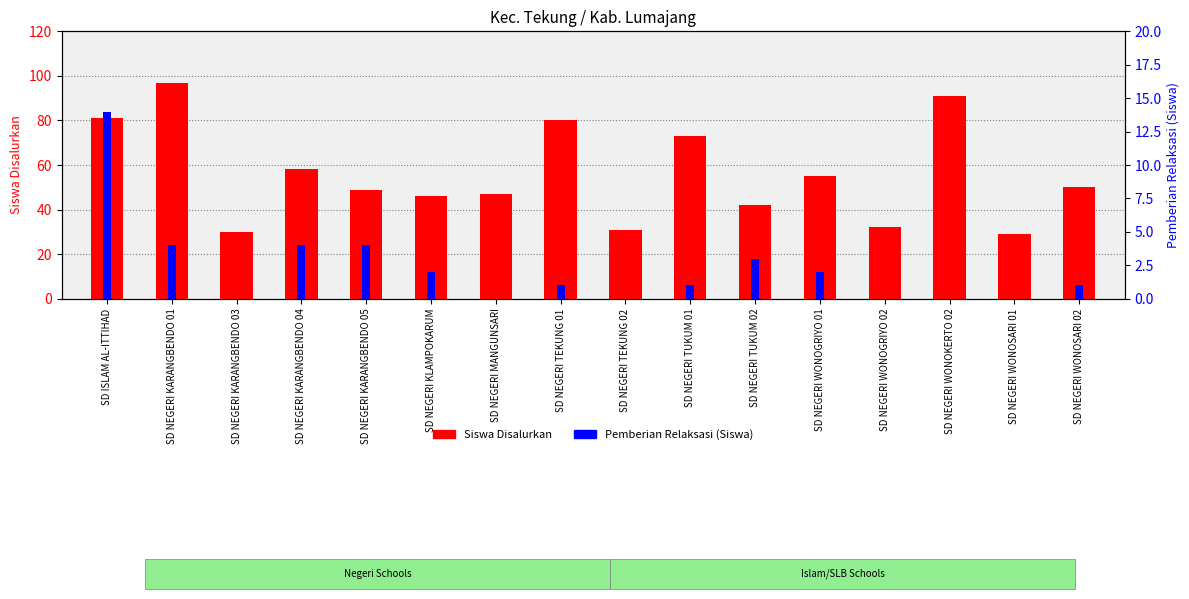

Which category has the lowest value in the Pemberian Relaksasi (Siswa) series?

SD NEGERI KARANGBENDO 03